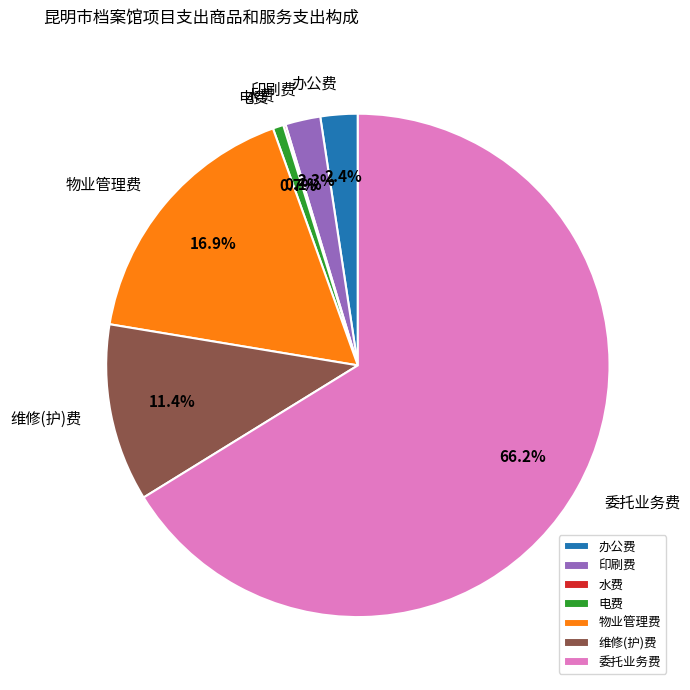

Is 电费 the majority of the pie?

No